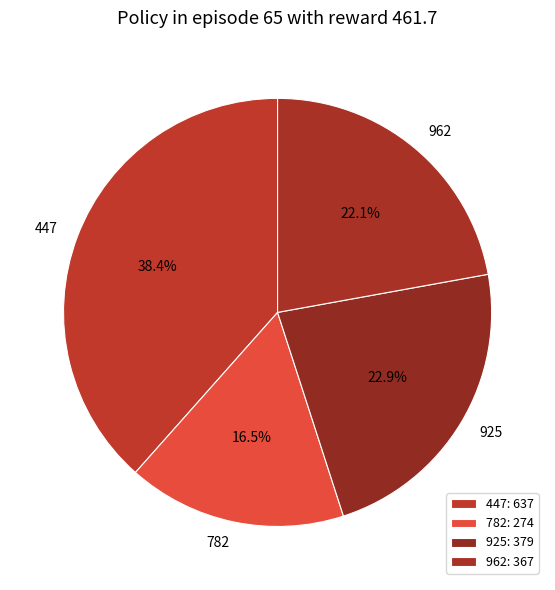

To the nearest percent, what is the difference between the largest and smallest slice percentages?

22%